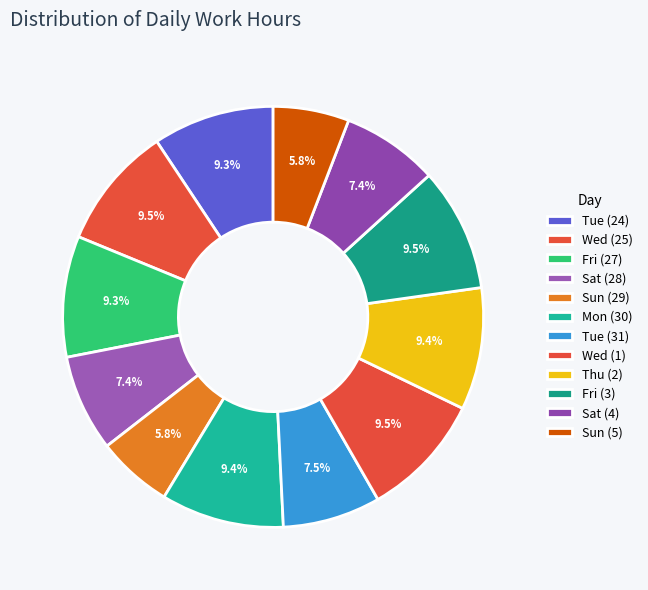

What percentage is the Wed (25) slice, to the nearest percent?

9%